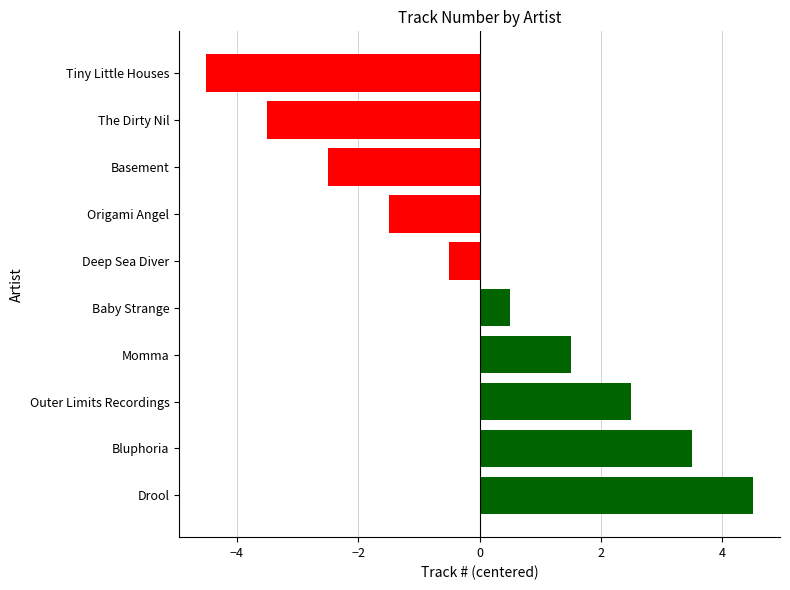

How many data points are above 0?

5